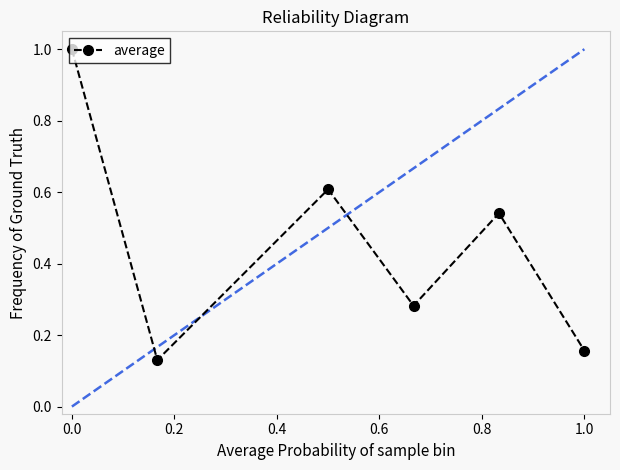

What is the value of the 1st point from the left?

1.0